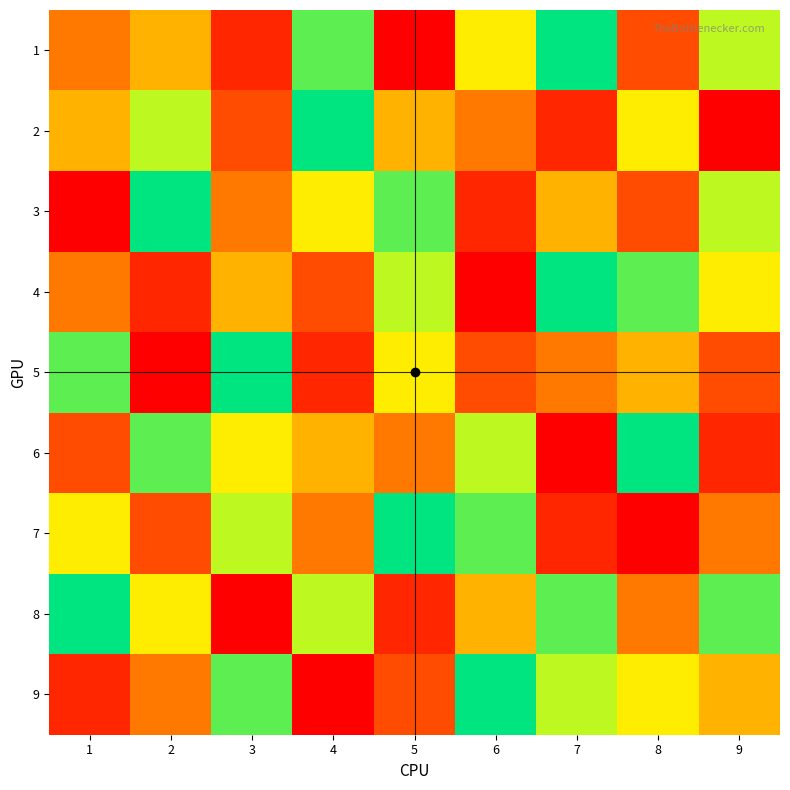

What is the greatest value displayed?

9